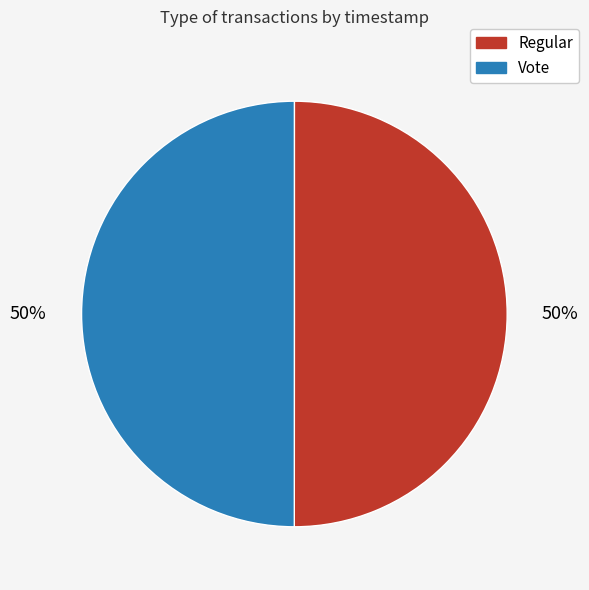

What is the ratio of the value at Regular to the value at Vote?

1.0